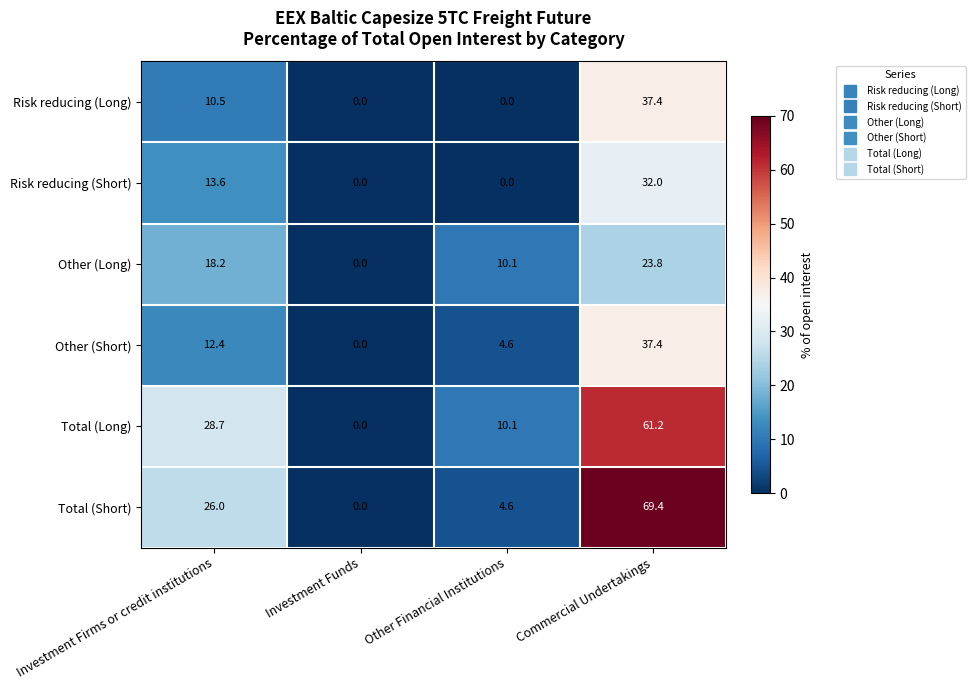

At Investment Firms or credit institutions, list the series in order from smallest to largest.

Risk reducing (Long), Other (Short), Risk reducing (Short), Other (Long), Total (Short), Total (Long)